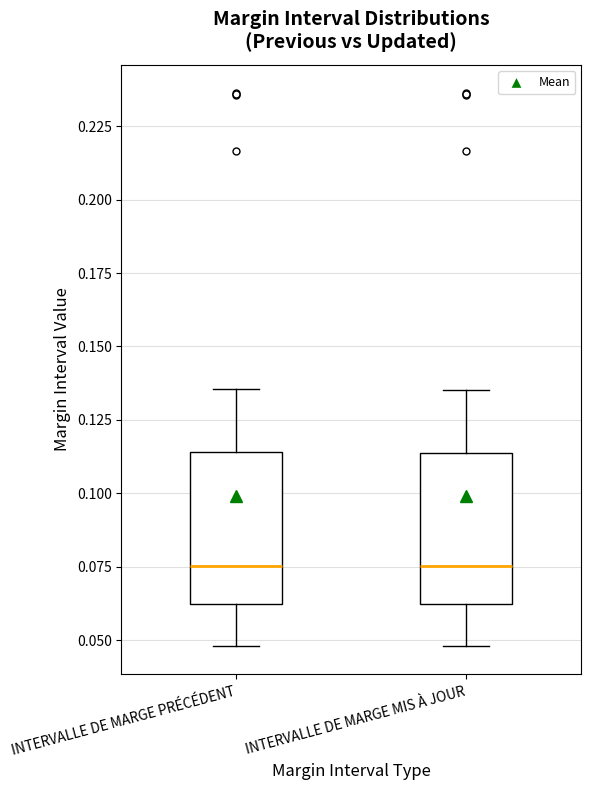

Reading left to right, transcribe this box plot: for each box, give where its median line is, the range the box spans, and where its two whiskers end, as read against the y-axis. The values are not printed on the chart, so give them approximately, as read against the axis.

INTERVALLE DE MARGE PRÉCÉDENT: median 0.075, box 0.060 to 0.115, whiskers 0.050 to 0.135
INTERVALLE DE MARGE MIS À JOUR: median 0.075, box 0.060 to 0.115, whiskers 0.050 to 0.135